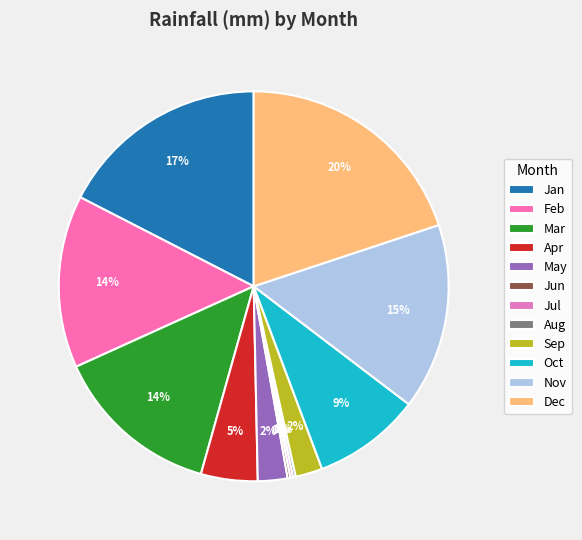

Is Jun the majority of the pie?

No